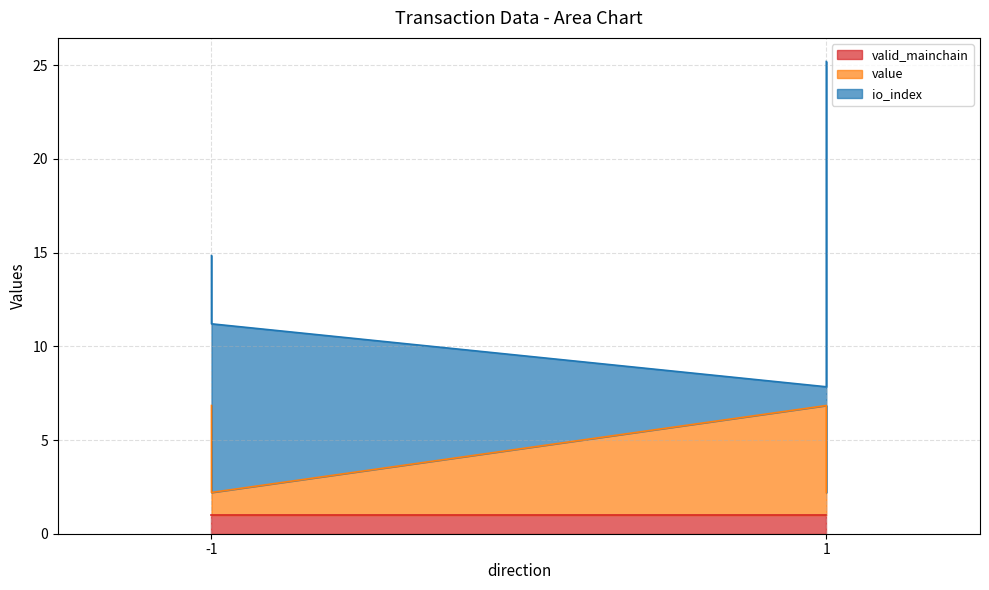

Reading left to right, extract all data points from this chart.

io_index: -1=8.0	1=1.0	-1=9.0	1=23.0
value: -1=5.8	1=5.8	-1=1.2	1=1.2
valid_mainchain: -1=1.0	1=1.0	-1=1.0	1=1.0